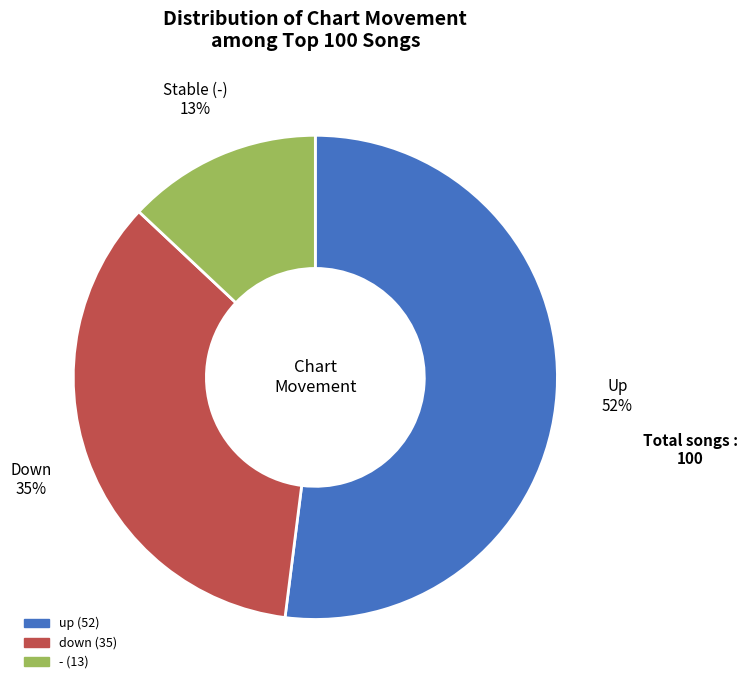

Is it true that down is 45% of the pie?

False